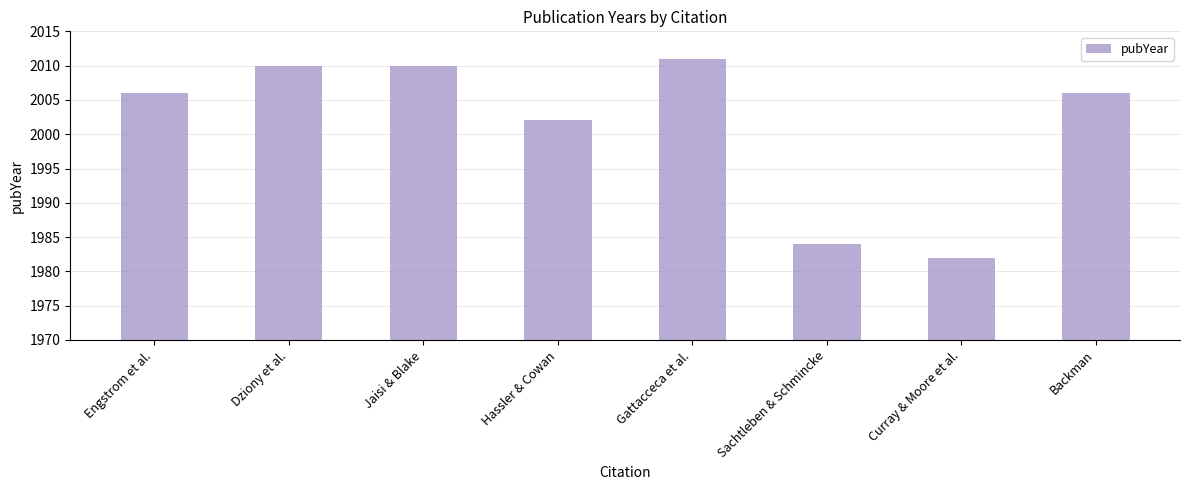

What is the label of the 7th bar from the left?

Curray & Moore et al.